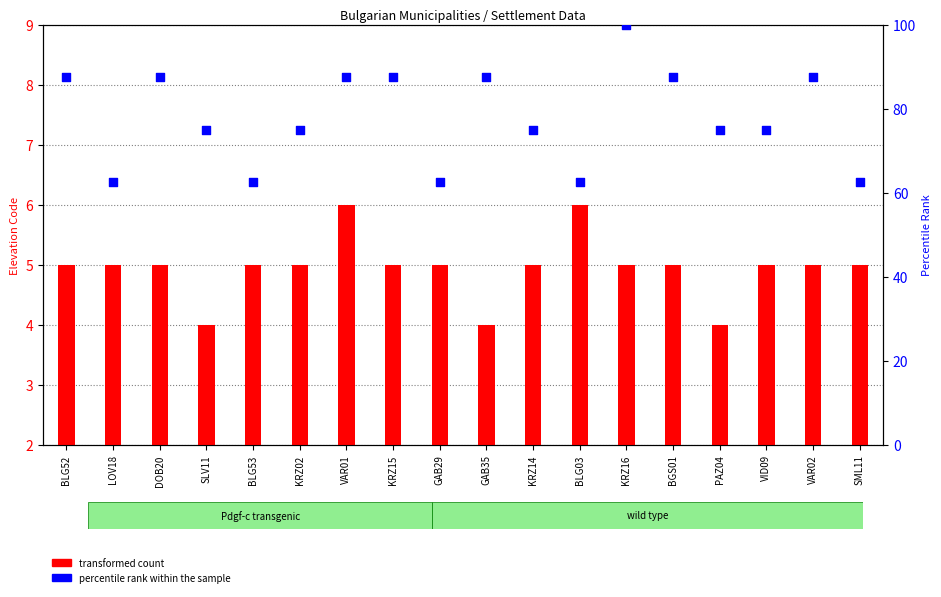

Is the value of percentile rank within the sample at KRZ02 greater than the value of transformed count at SLV11?

Yes